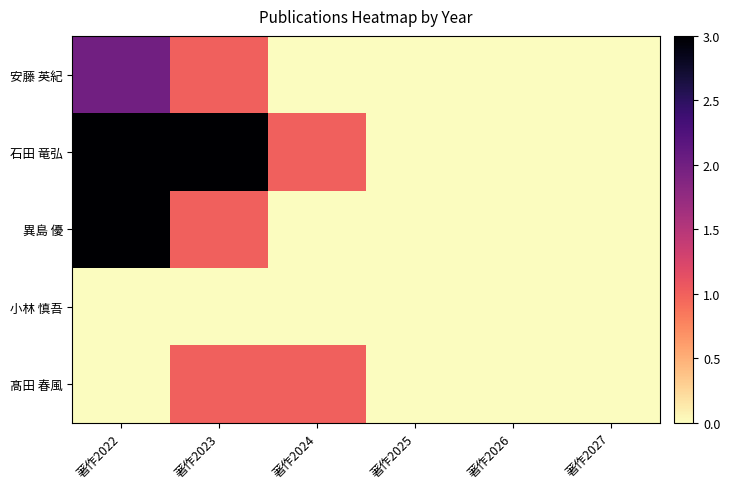

At how many categories does at least one series exceed 0?

3